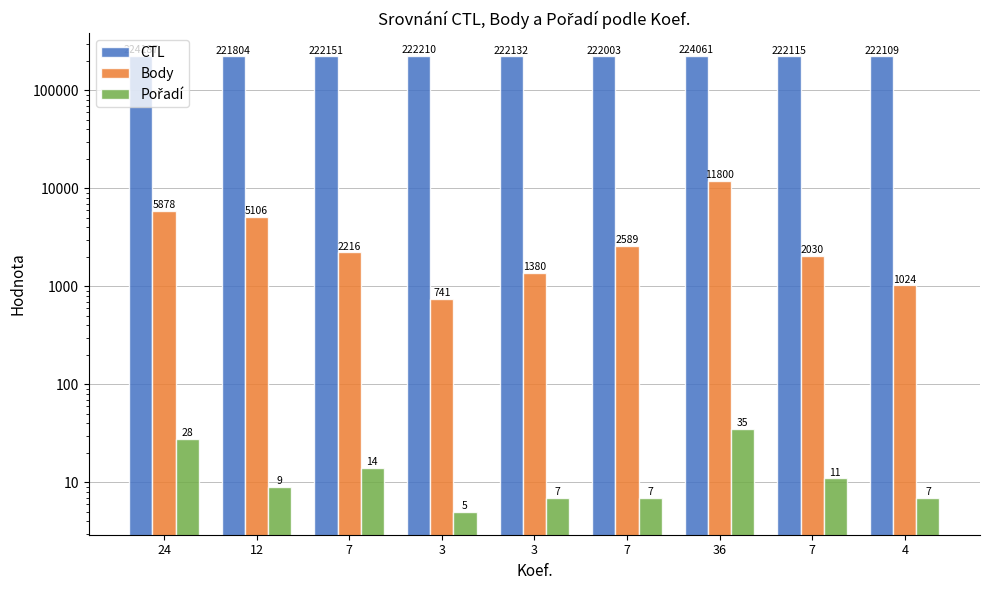

Count the number of data series in this chart.

3